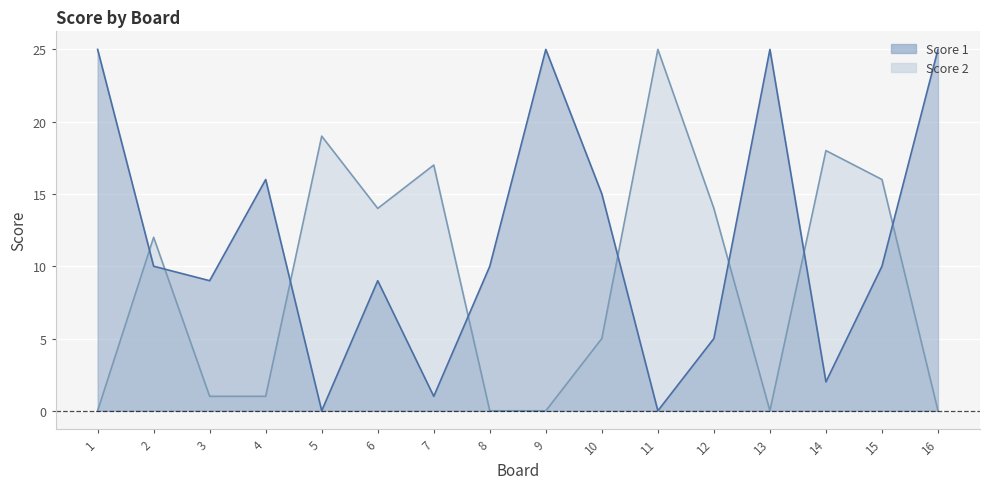

In Score 2, how many points are higher than both neighbors (excluding endpoints)?

5